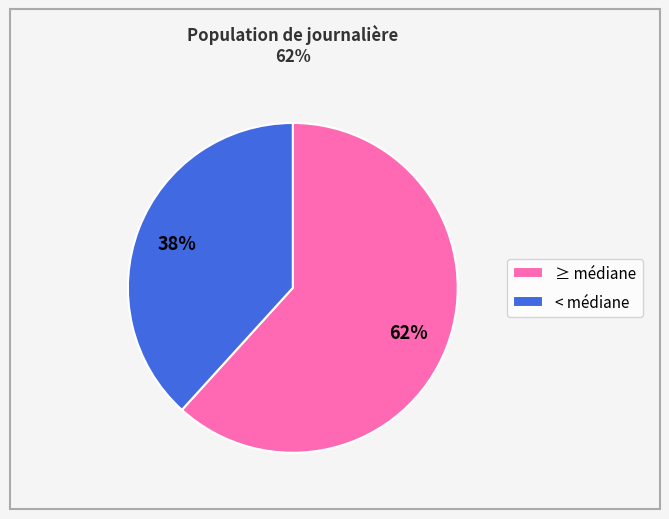

Which slice is the largest?

≥ médiane